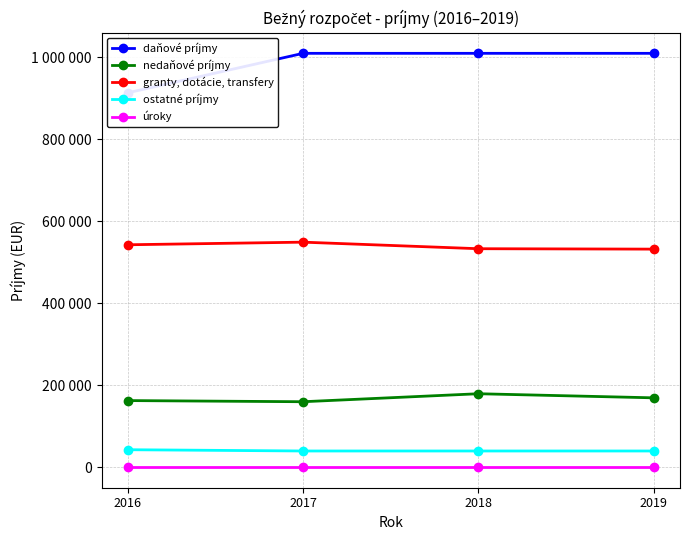

How many lines are shown in the chart?

5